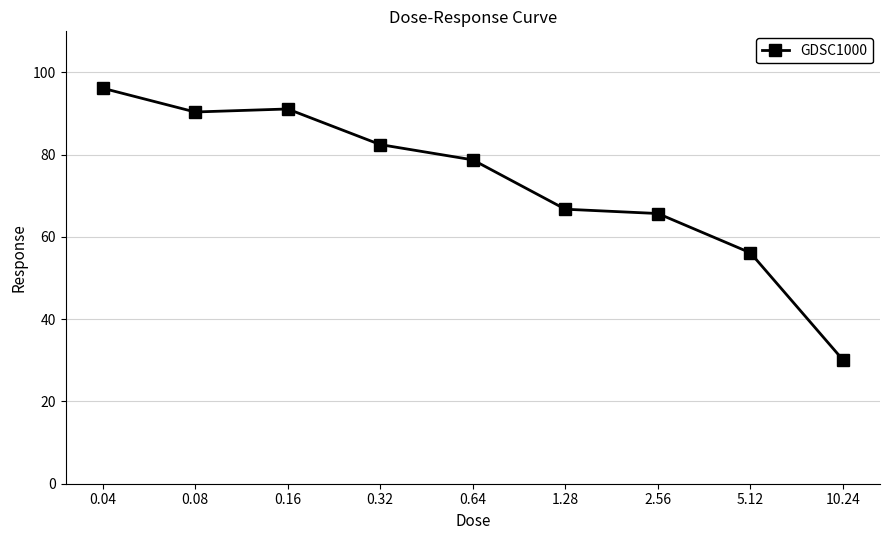

What is the average value?

73.1